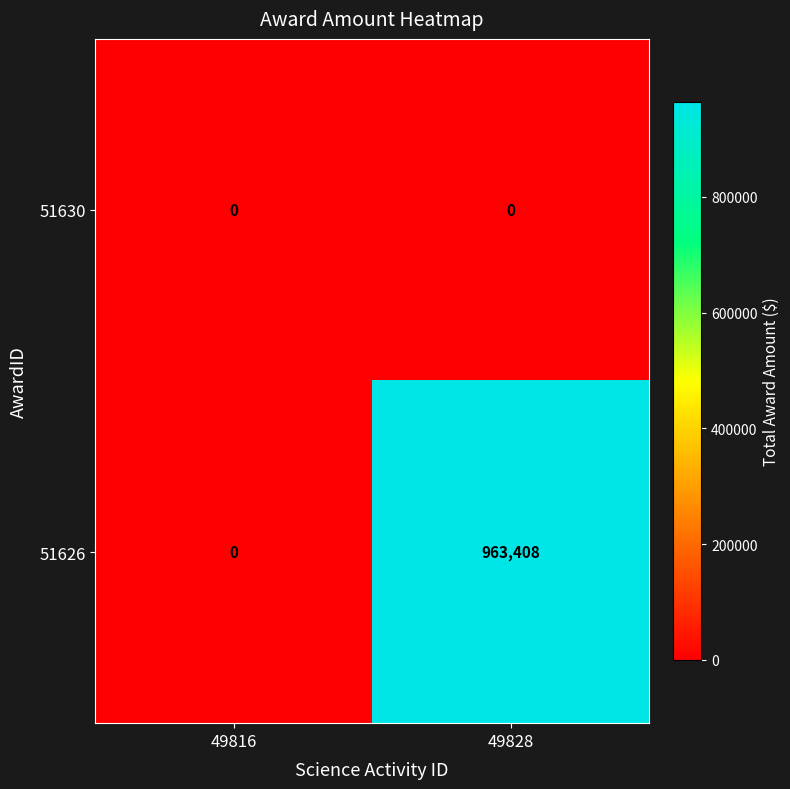

Rank the series by their average value, from lowest to highest.

51630, 51626